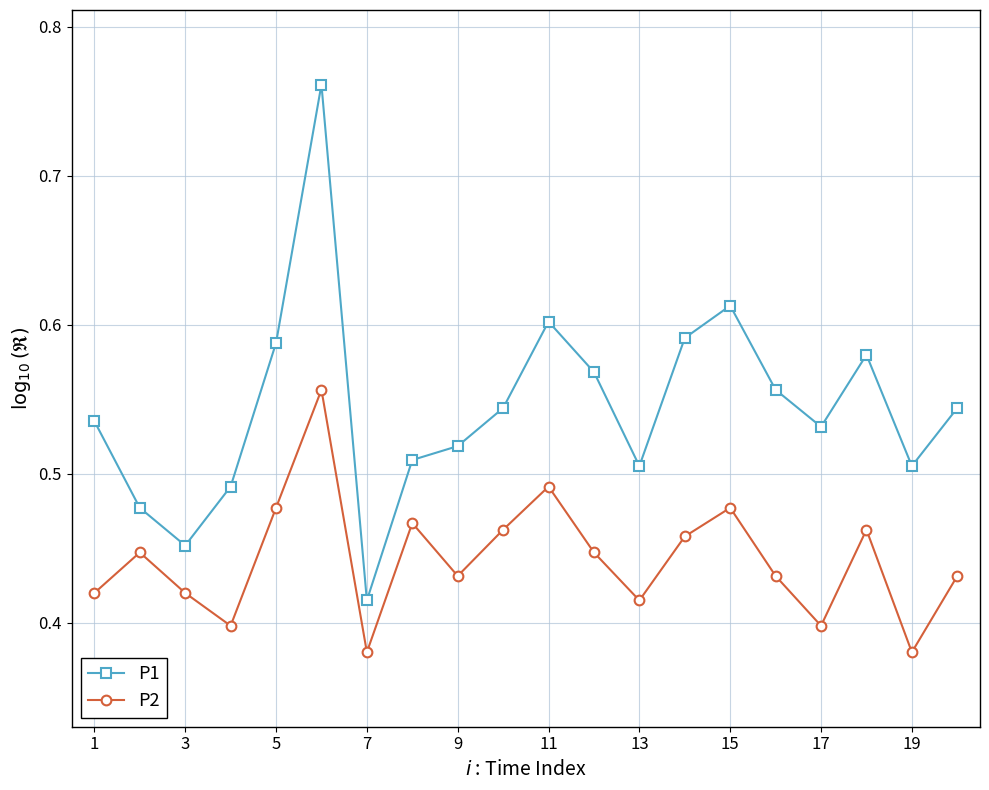

True or false: P2 and P1 cross at least once.

False